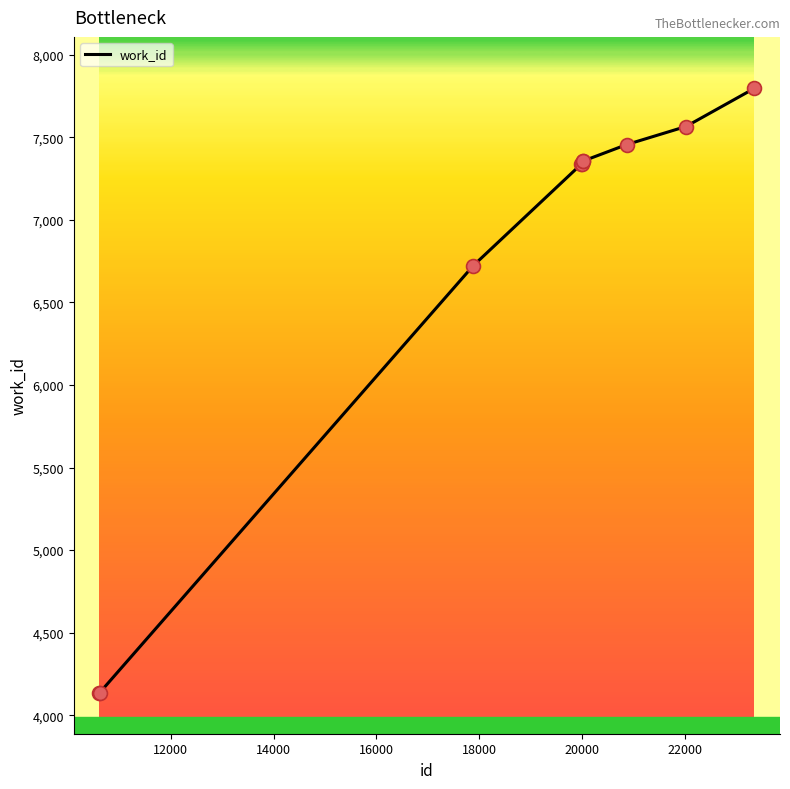

What is the smallest value displayed?

4136